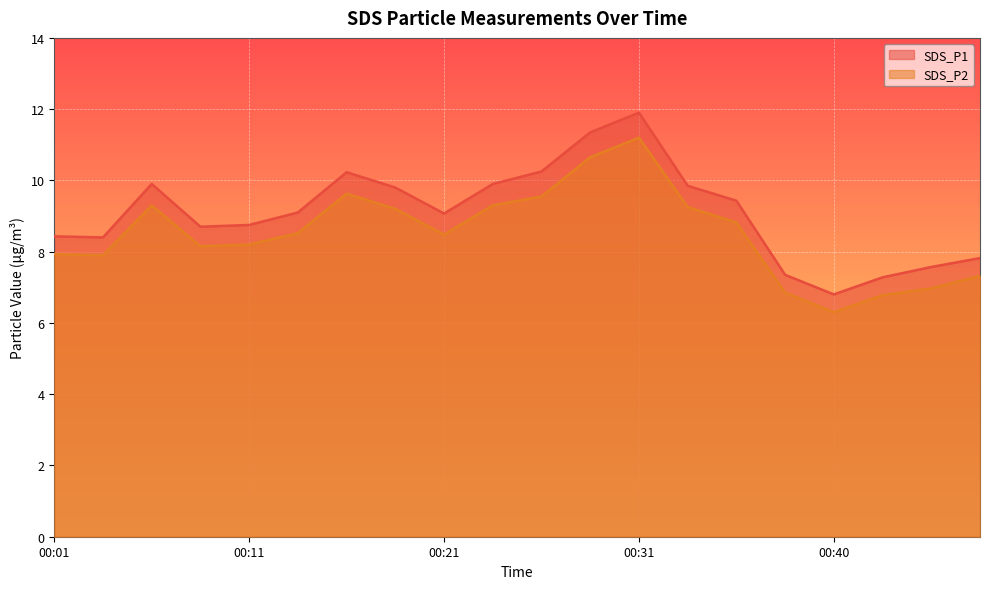

Reading left to right, extract all data points from this chart.

SDS_P1: 8.4	8.4	9.9	8.7	8.8	9.1	10.2	9.8	9.1	9.9	10.2	11.3	11.9	9.8	9.4	7.3	6.8	7.3	7.6	7.8
SDS_P2: 7.9	7.9	9.3	8.2	8.2	8.5	9.6	9.2	8.5	9.3	9.6	10.7	11.2	9.2	8.8	6.8	6.3	6.8	7.0	7.3